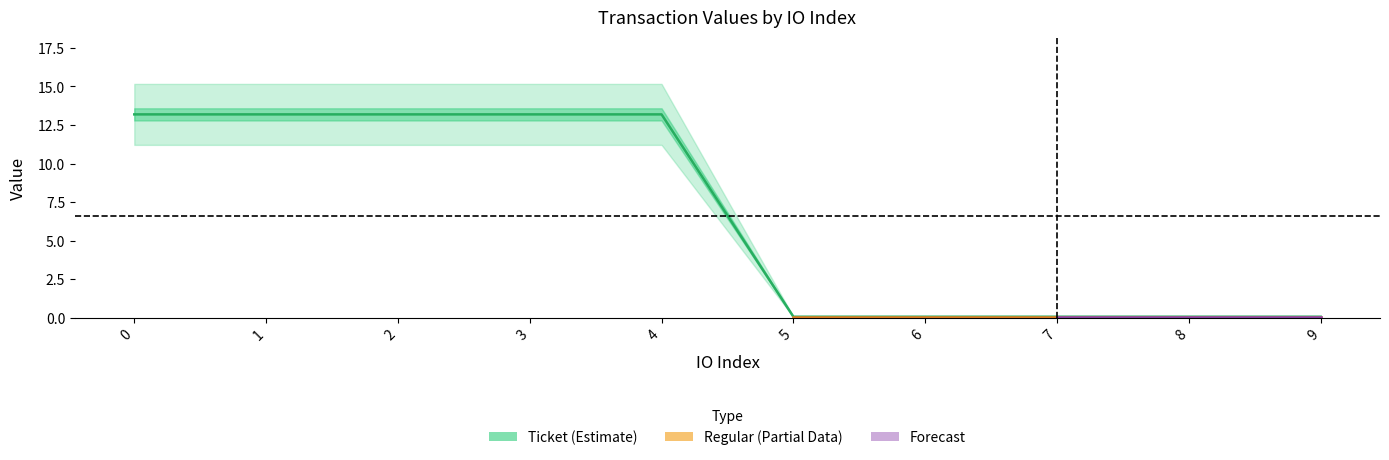

Reading right to left, extract all data points from this chart.

0.1	0.1	0.1	0.1	0.1	13.2	13.2	13.2	13.2	13.2